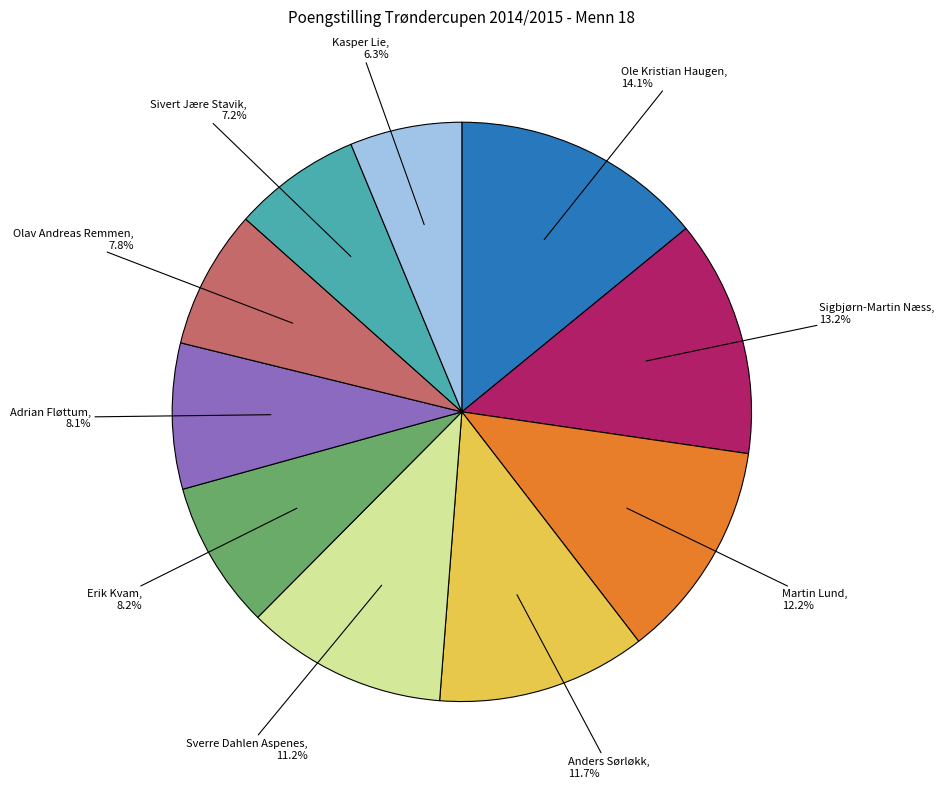

Is it true that Adrian Fløttum is 8% of the pie?

True